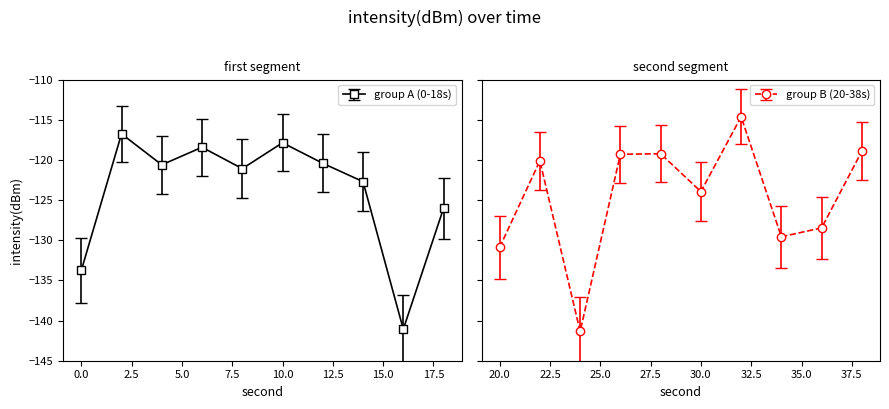

Is it true that second equals 6.0 at 6?

True